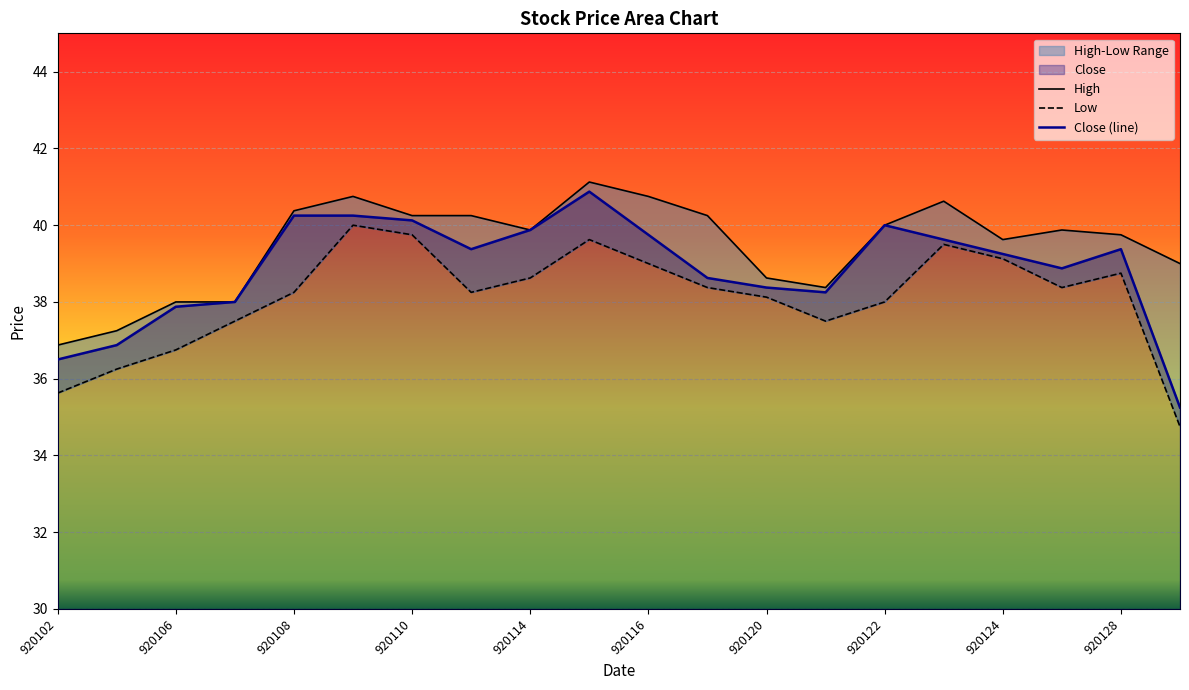

True or false: High and Low intersect in this chart.

False